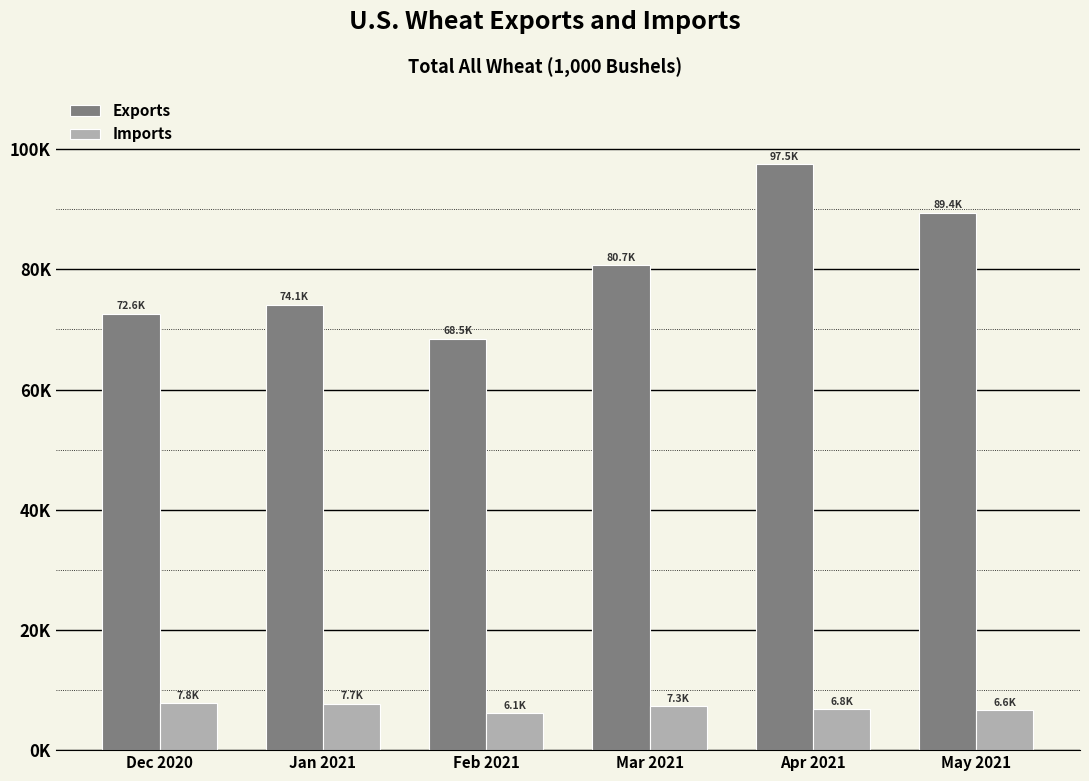

What position from the left is Apr 2021?

5